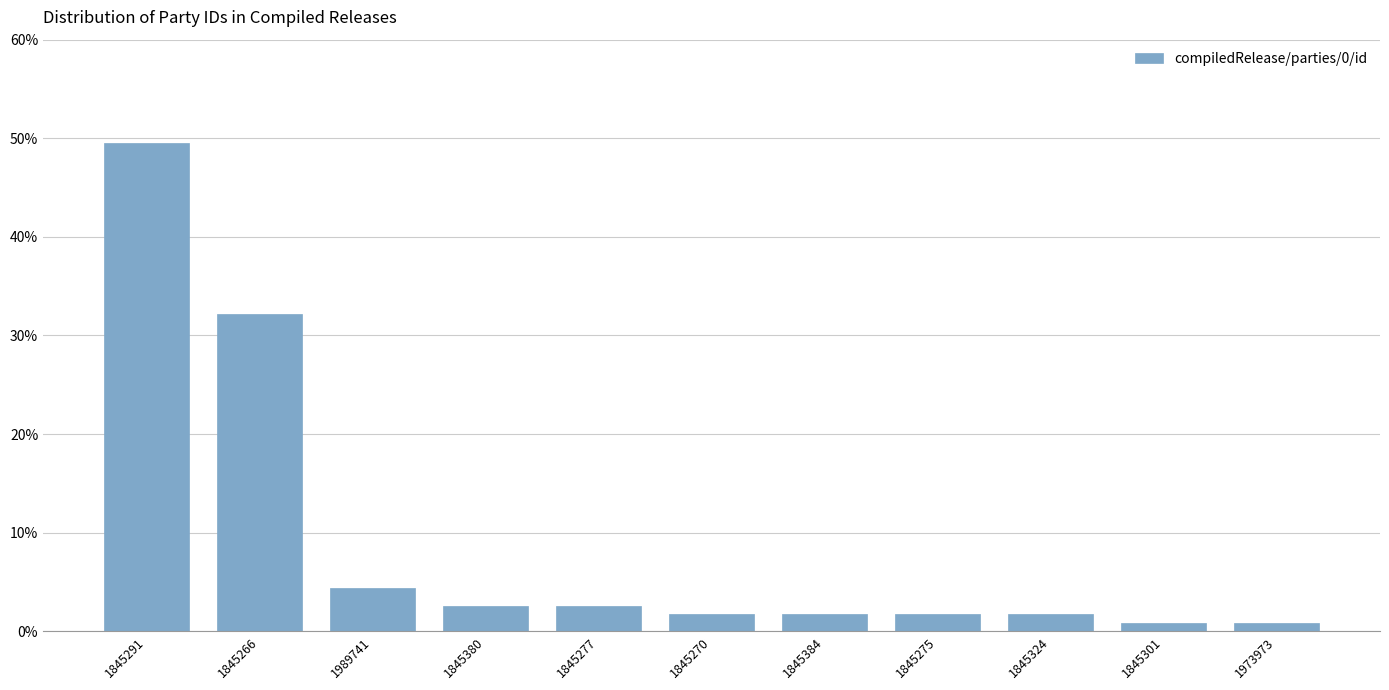

Reading left to right, transcribe all the data shown in this chart.

49.6	32.2	4.3	2.6	2.6	1.7	1.7	1.7	1.7	0.9	0.9